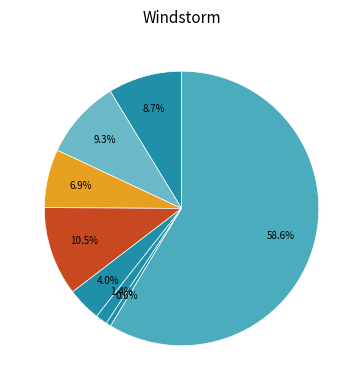

How many segments does this pie chart have?

8